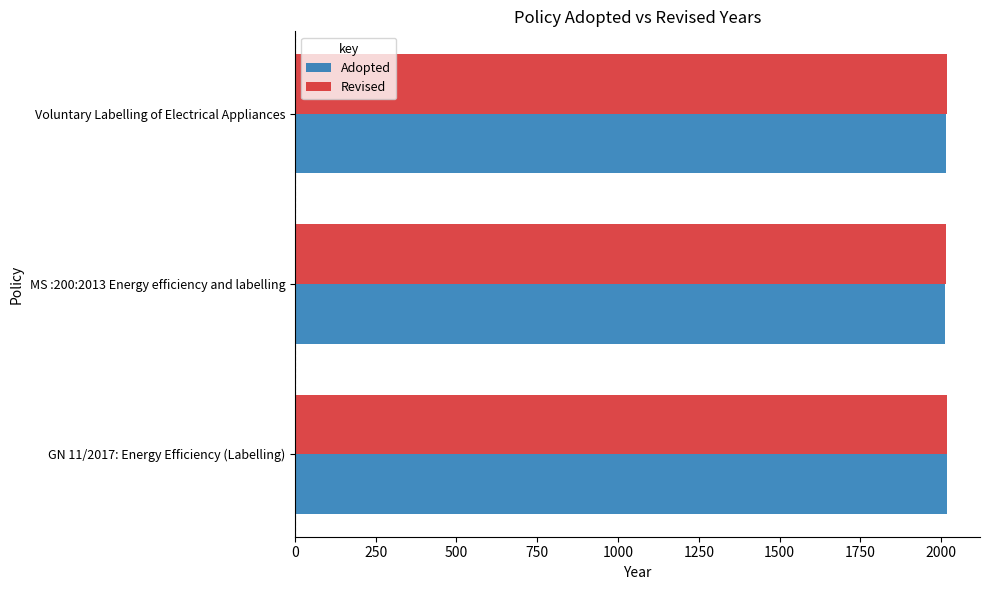

What is the lowest value of the Revised series?

2015